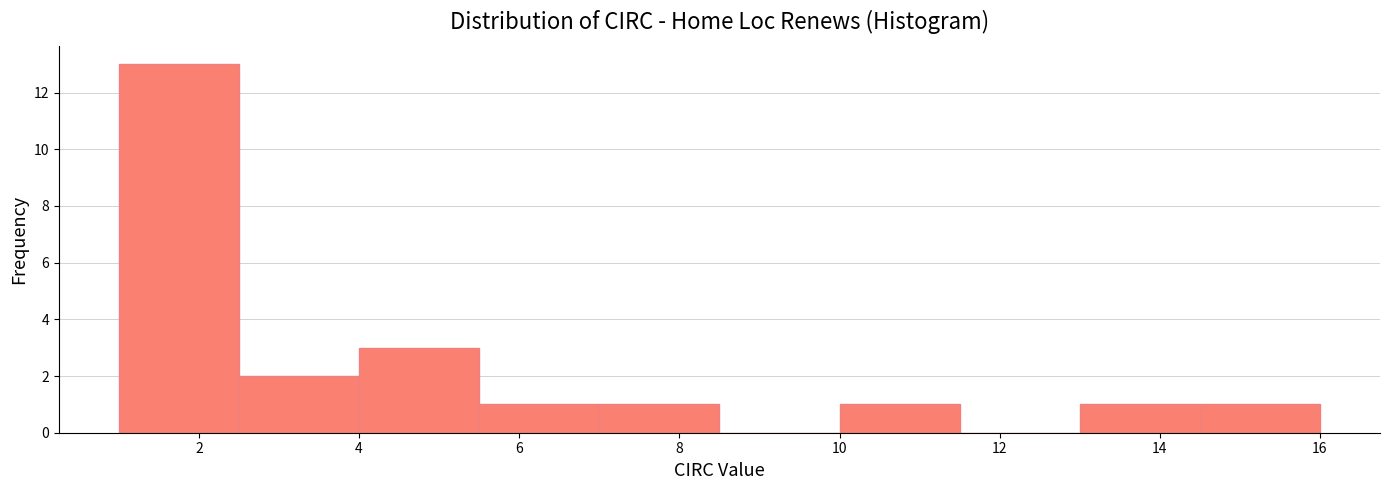

How tall is the bar that spans 1.0 to 2.5 on the x-axis? Neither the bar edges nor the heights are printed on the chart, so give them approximately, as read against the axes.

13